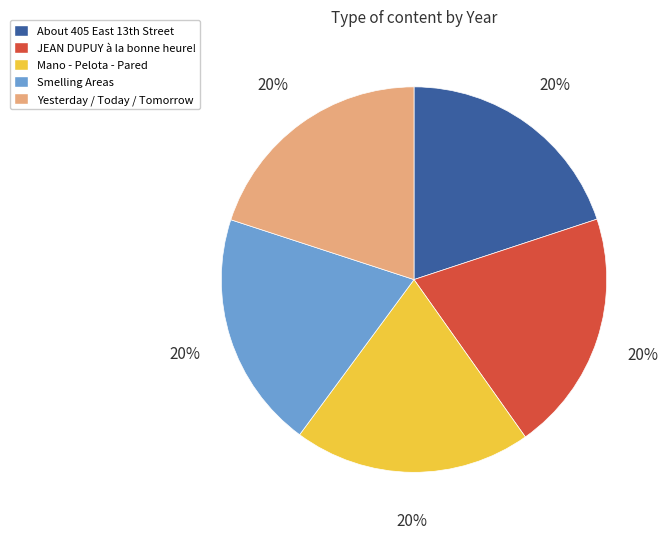

The Yesterday / Today / Tomorrow slice represents 31% of the pie. True or false?

False